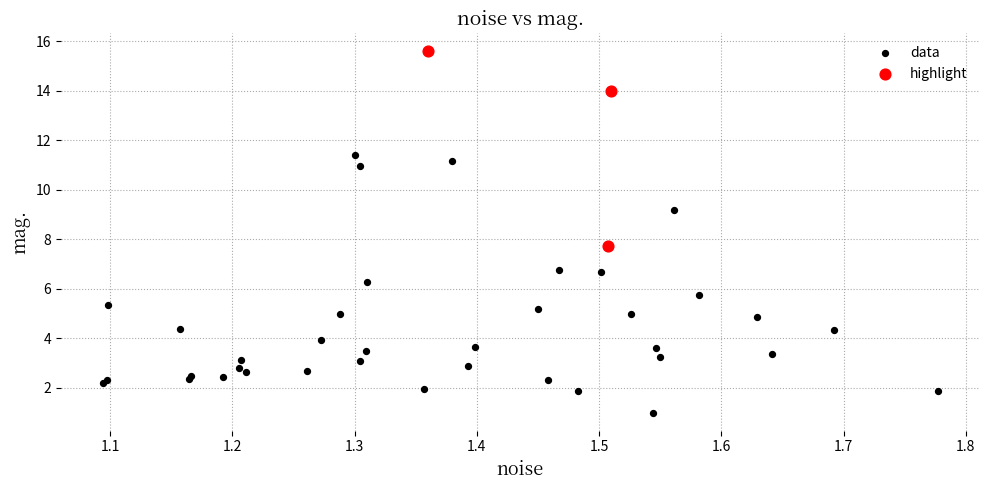

Which series has the largest Y range (max minus min)?

data